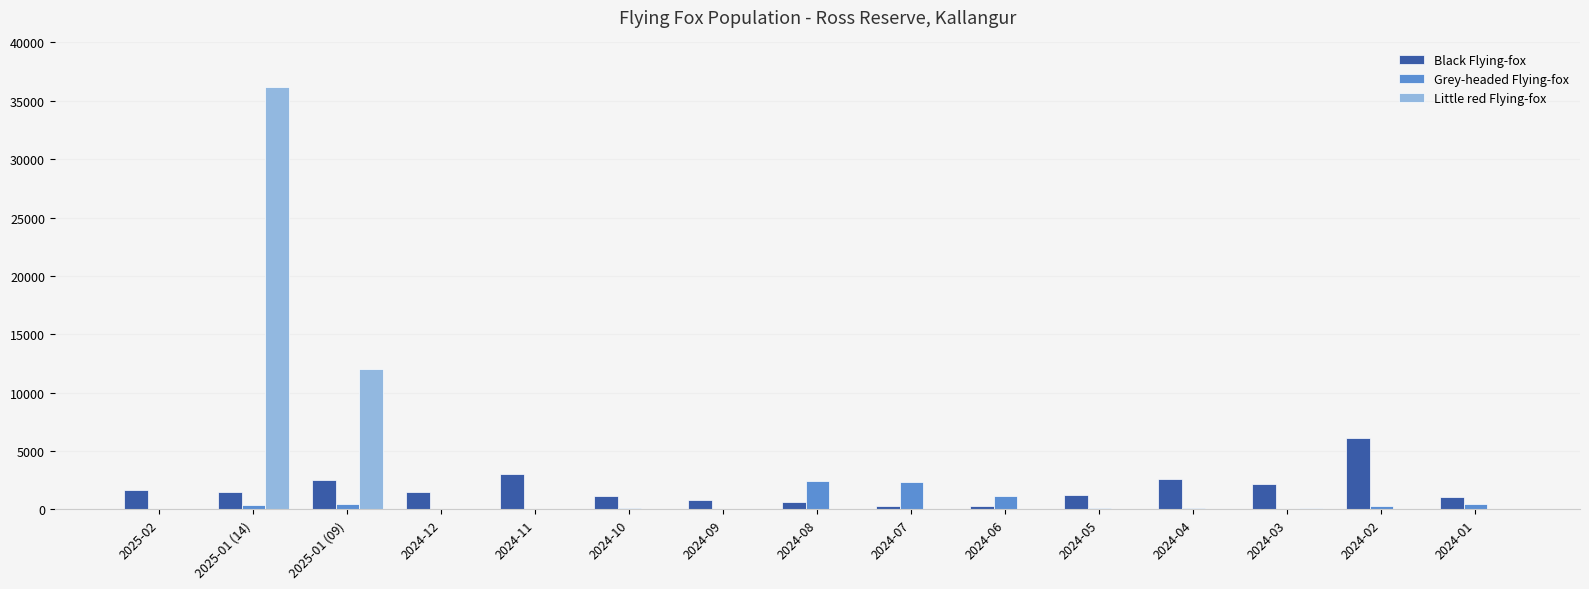

Is it true that Grey-headed Flying-fox equals 1322 at 2024-12?

False